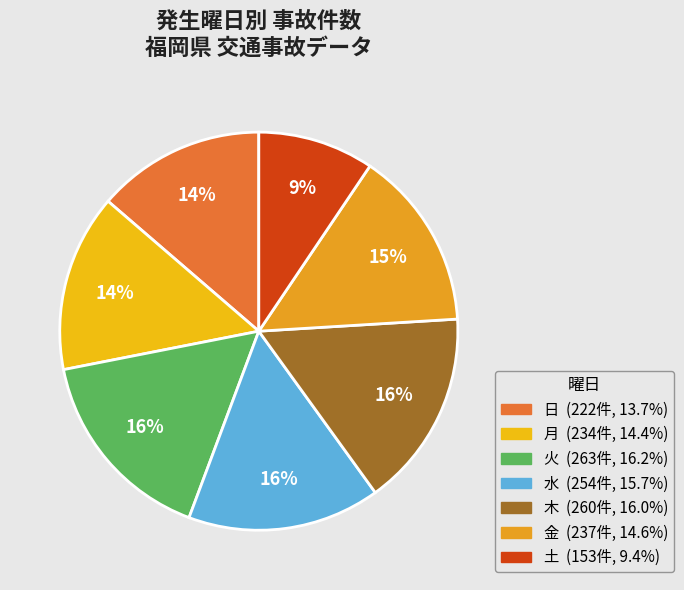

The 月 slice represents 14% of the pie. True or false?

True